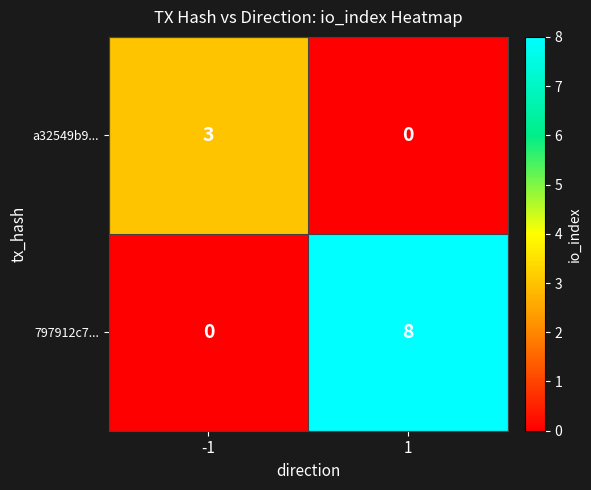

What is the total value across all series at -1?

3